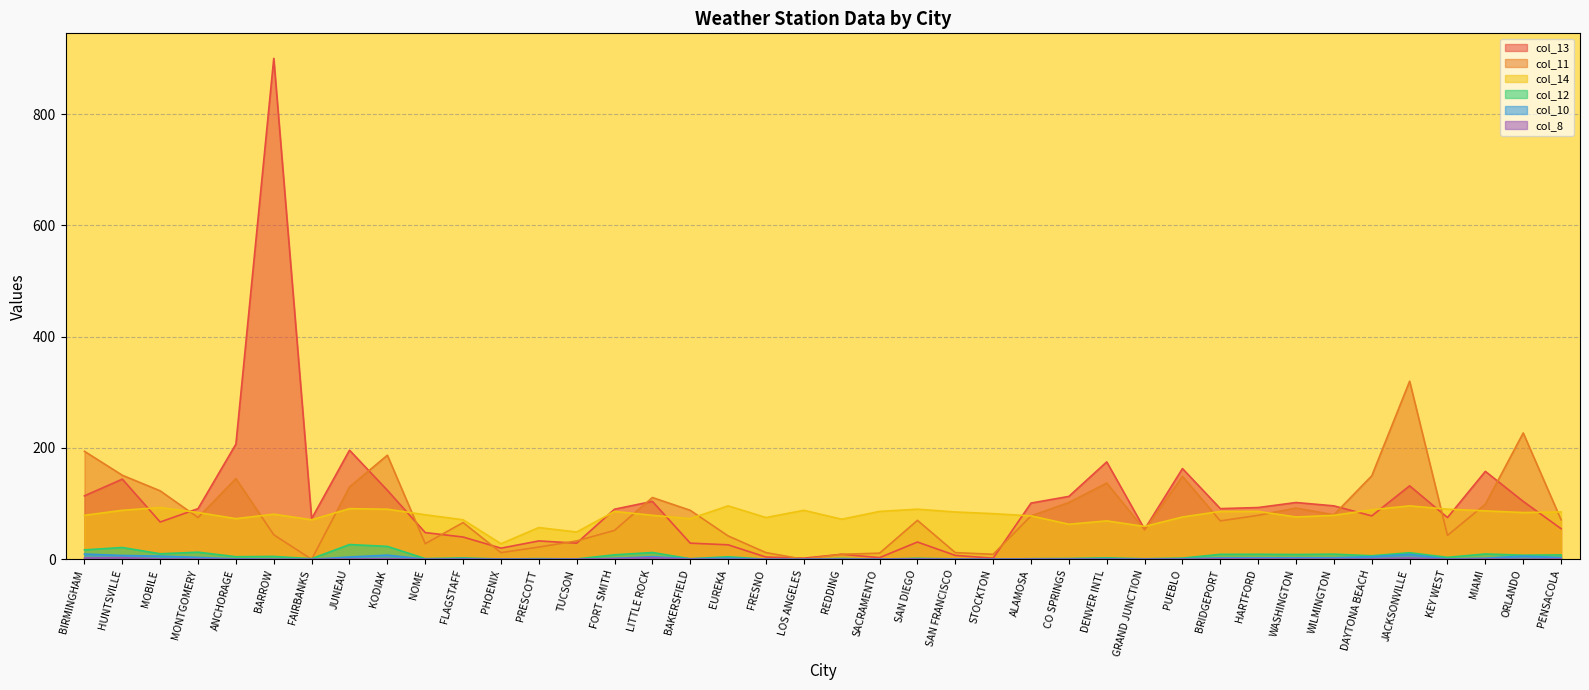

The value of col_10 at MONTGOMERY is 2.1. True or false?

False